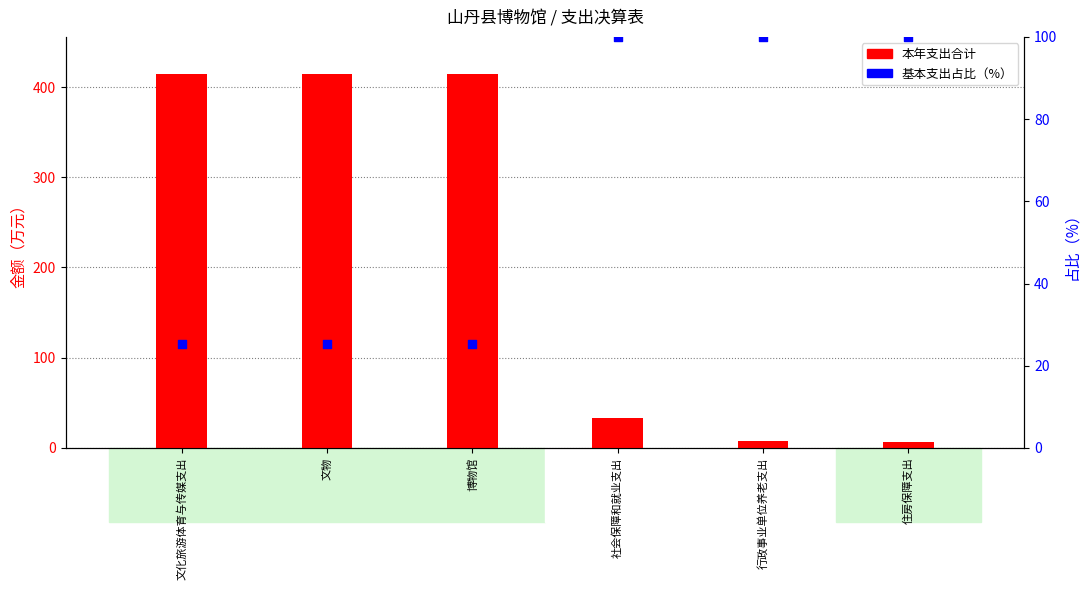

What are all the series names shown in the legend?

本年支出合计, 基本支出占比（%）